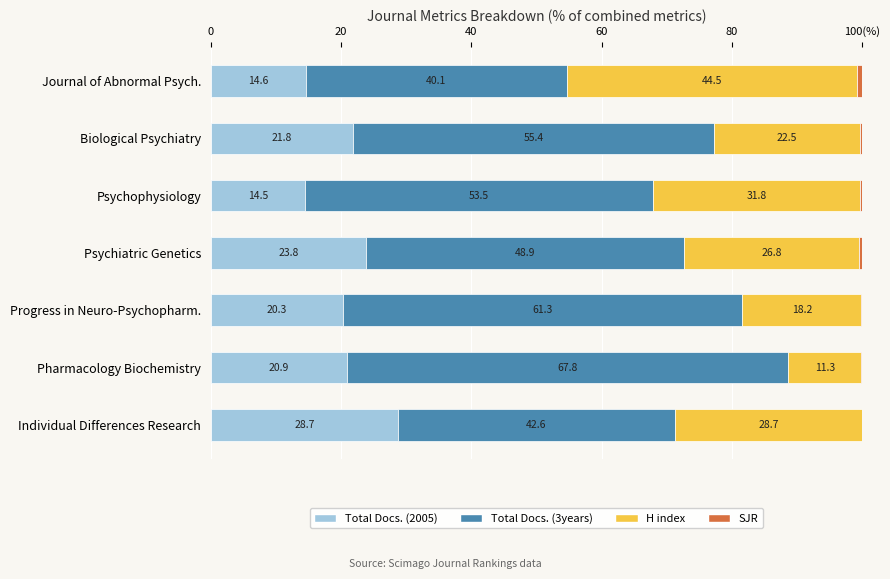

What are all the series names shown in the legend?

Total Docs. (2005), Total Docs. (3years), H index, SJR